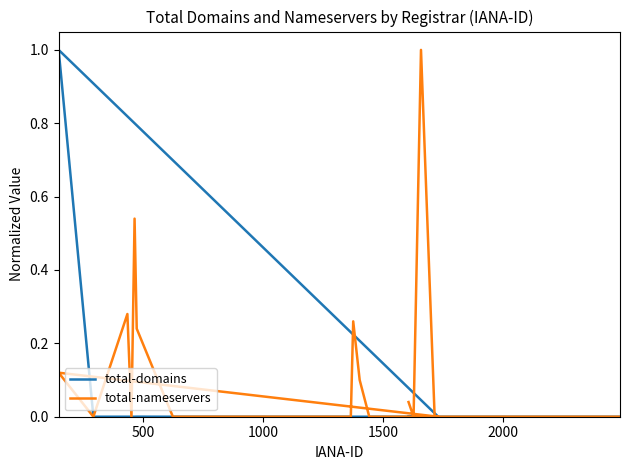

True or false: total-domains and total-nameservers intersect in this chart.

False